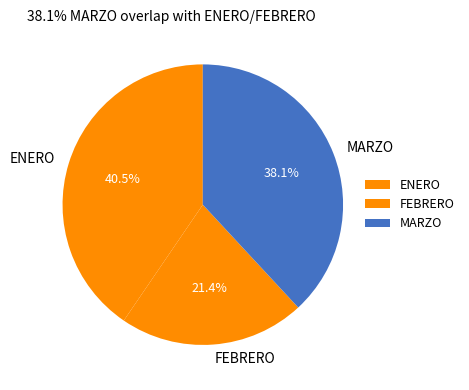

To the nearest percent, what percentage of the pie is FEBRERO?

21%